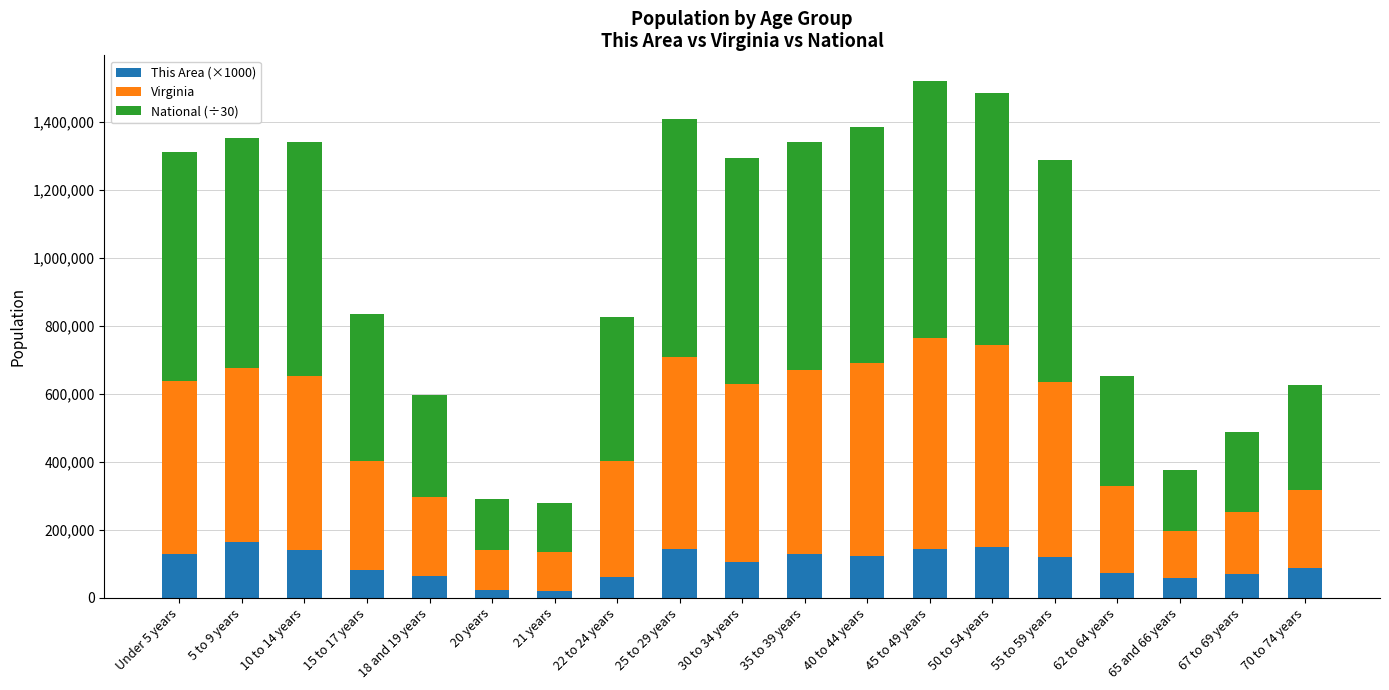

What is the average value of the This Area (×1000) series?

99105.3